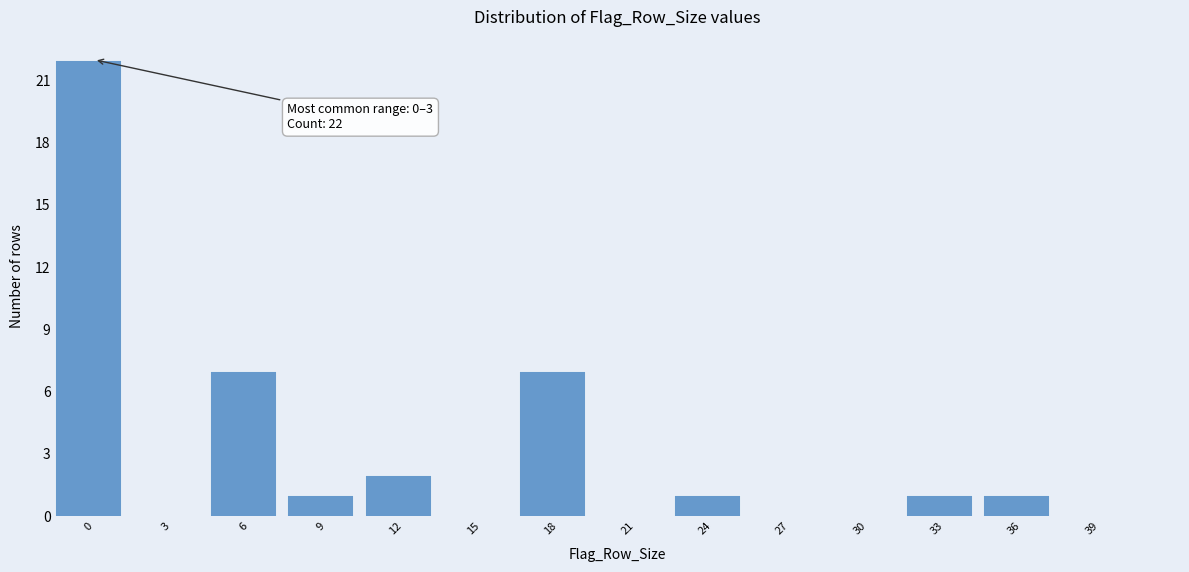

Reading left to right, list all the values displayed in this chart.

0=22	3=0	6=7	9=1	12=2	15=0	18=7	21=0	24=1	27=0	30=0	33=1	36=1	39=0